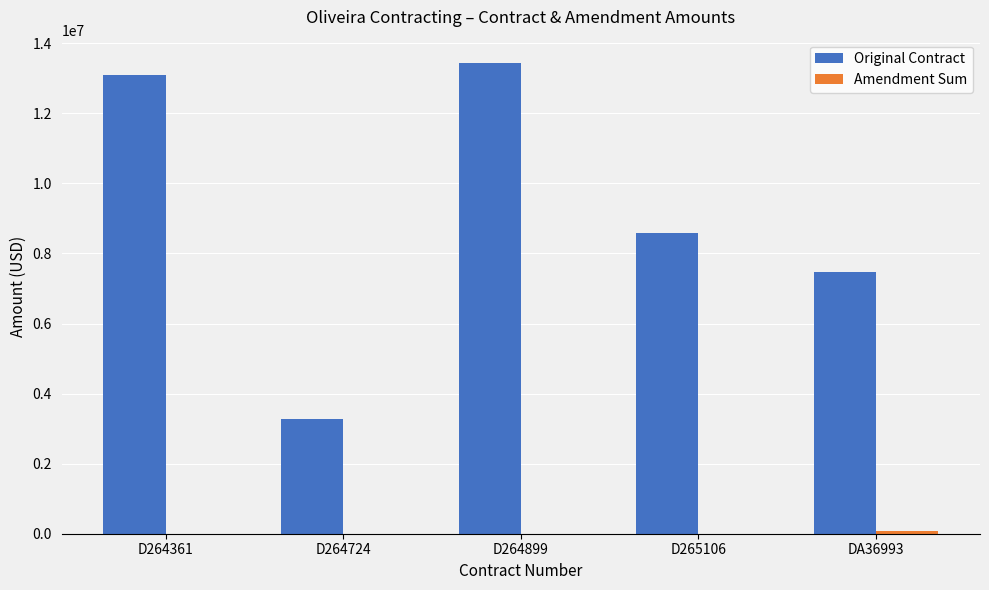

Which series has the largest total across all categories?

Original Contract